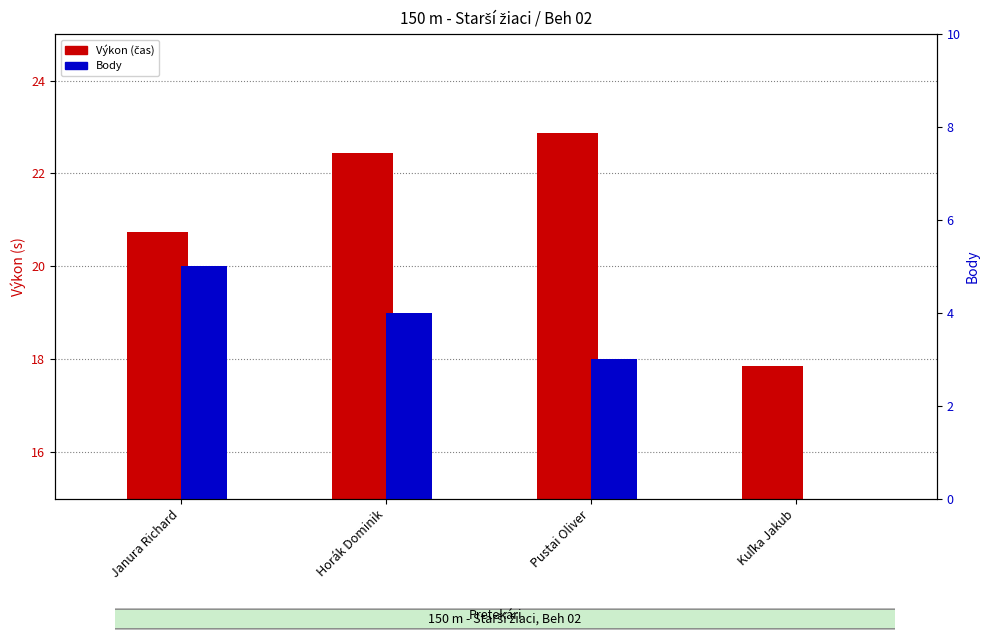

Which series changed the most between Horák Dominik and Pustai Oliver?

Body